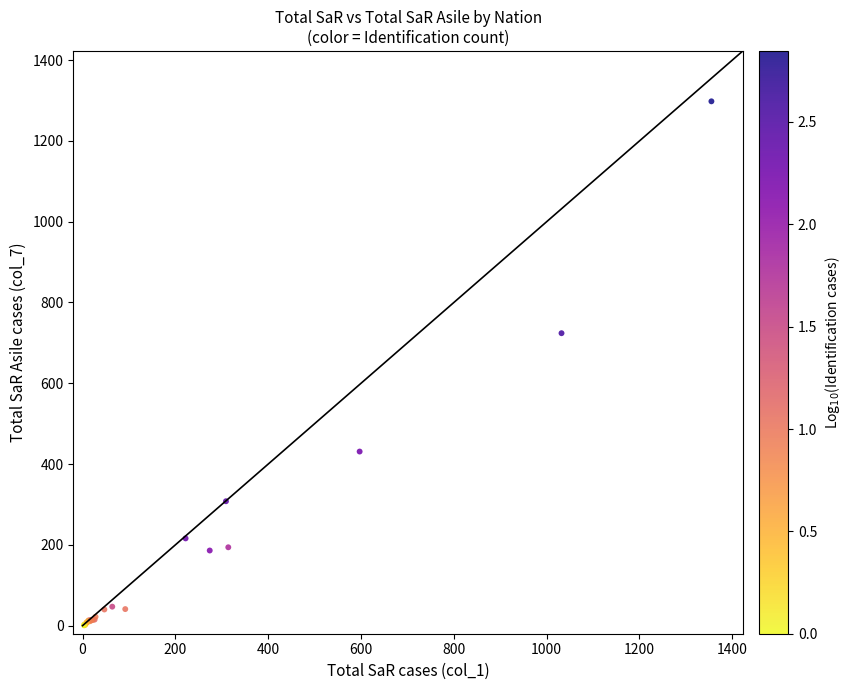

What Y value in the scatter plot is closest to 649?

724